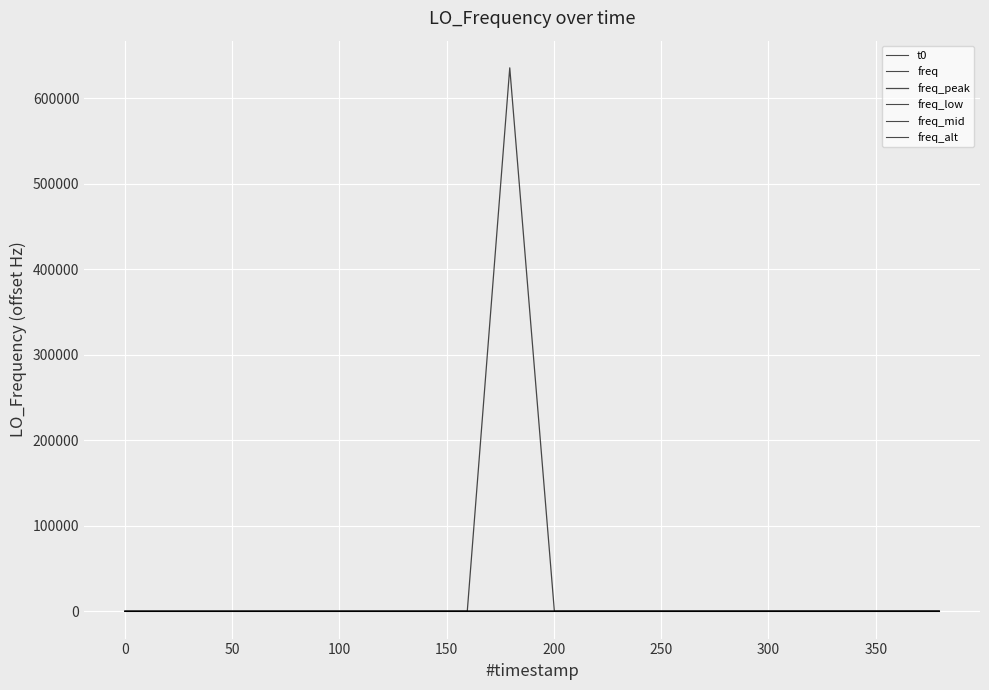

How many lines are shown in the chart?

6